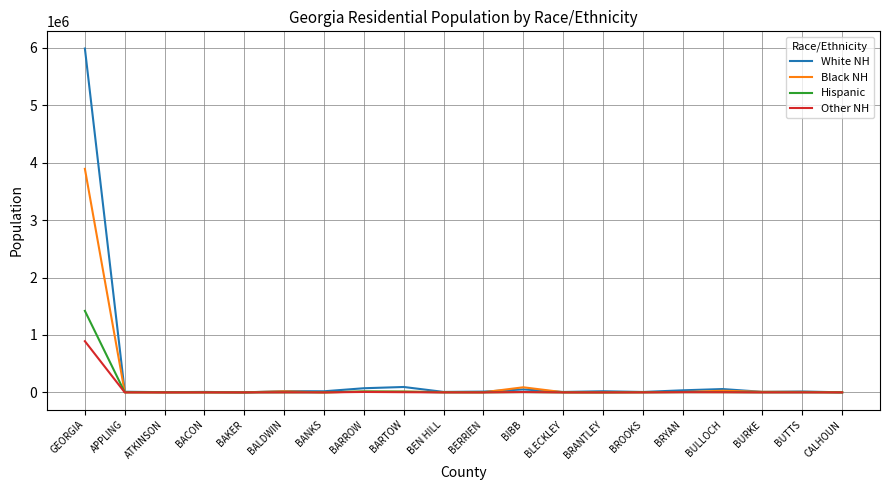

Which series has the largest total across all categories?

White NH